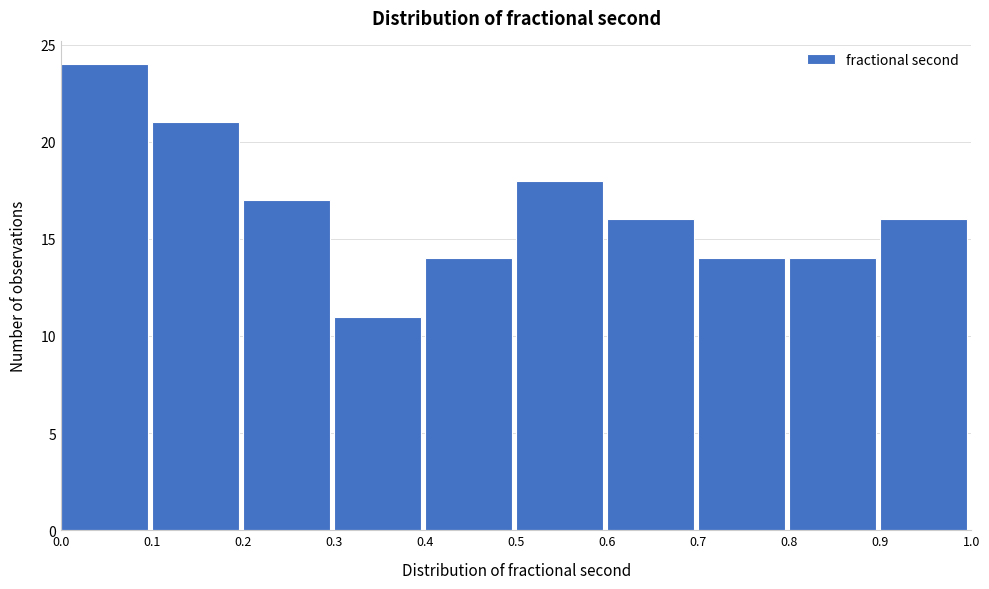

How tall is the bar that spans 0.9 to 1.0 on the x-axis? The values are not printed on the chart, so give them approximately, as read against the axis.

16